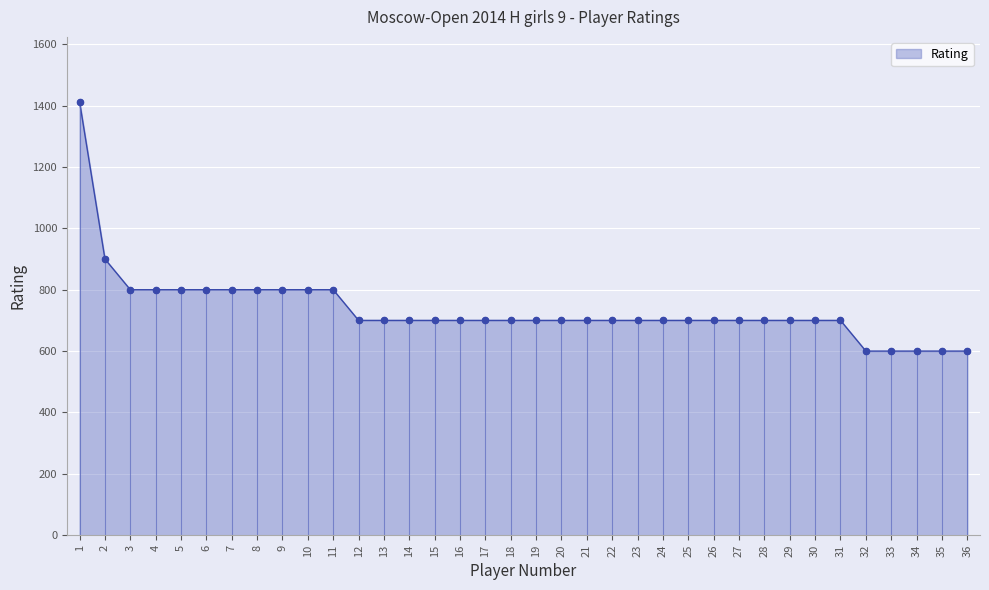

Approximately how many times larger is the value at 5 compared to 13?

1.1